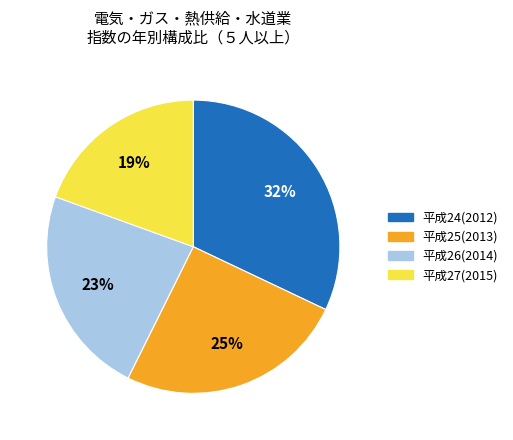

Rank the categories by value from highest to lowest.

平成24(2012), 平成25(2013), 平成26(2014), 平成27(2015)